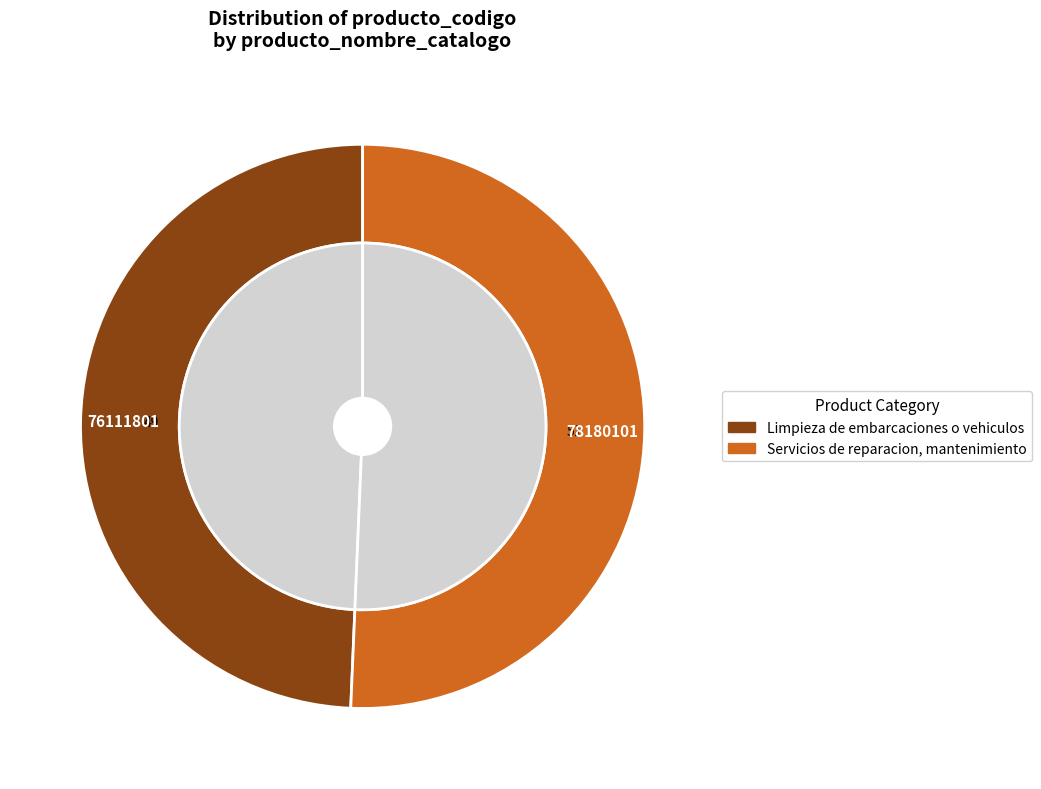

Does any single category account for the majority?

Yes